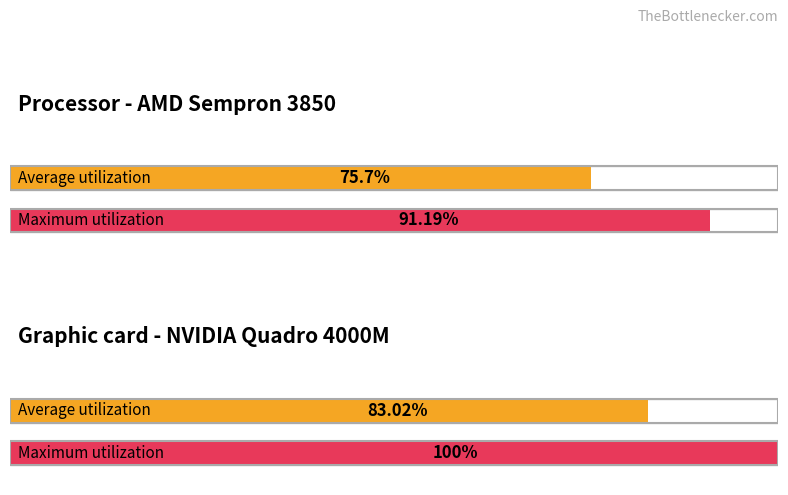

The value of Average utilization at sníž. přenesená is 0.1. True or false?

False